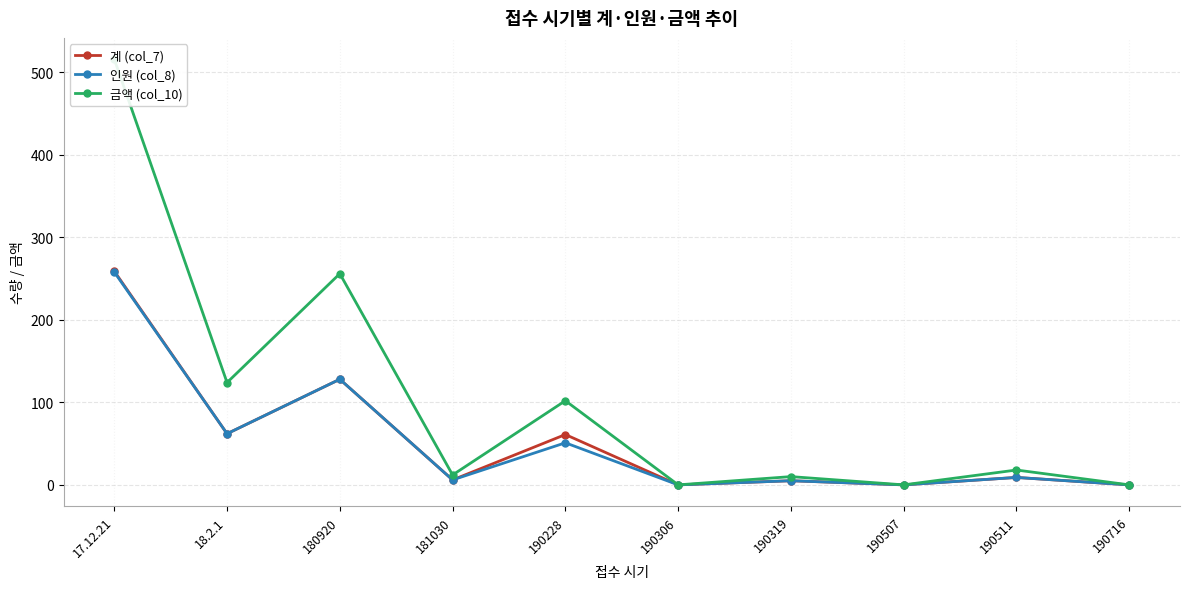

Between 17.12.21 and 18.2.1, which series saw the biggest shift?

금액 (col_10)